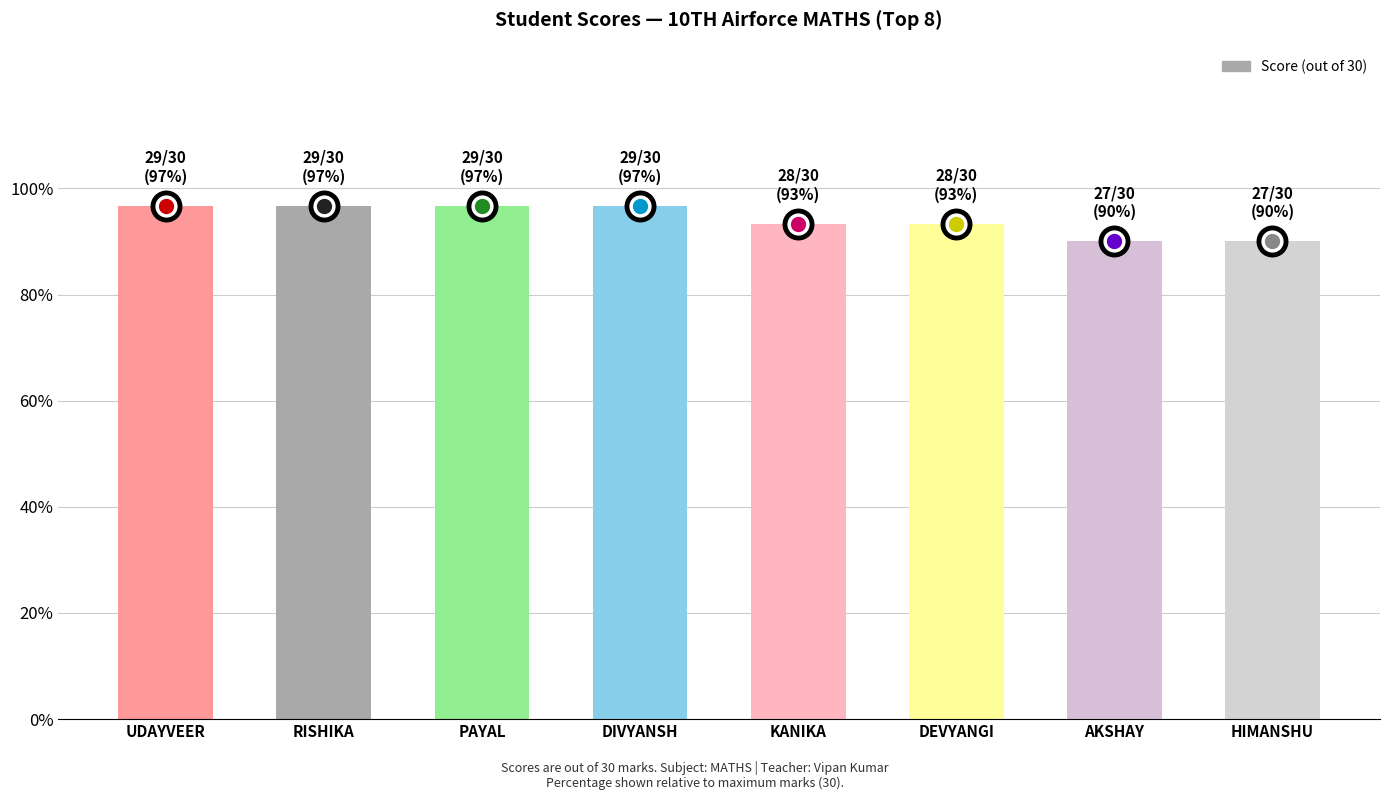

How many values are below 29?

4